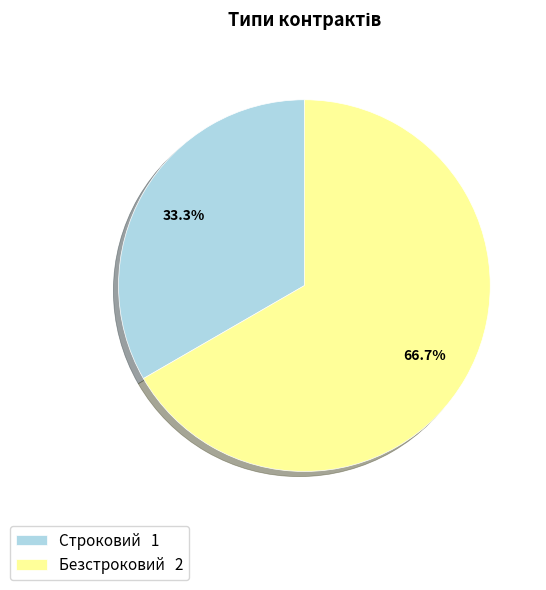

True or false: Строковий accounts for 42% of the total.

False